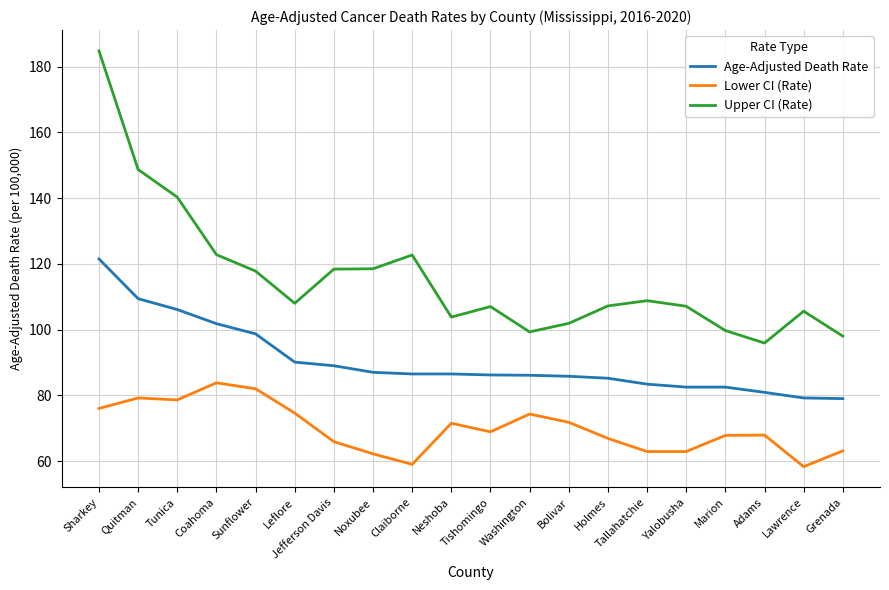

What is the difference between the maximum and minimum values in the Lower CI (Rate) series?

25.5